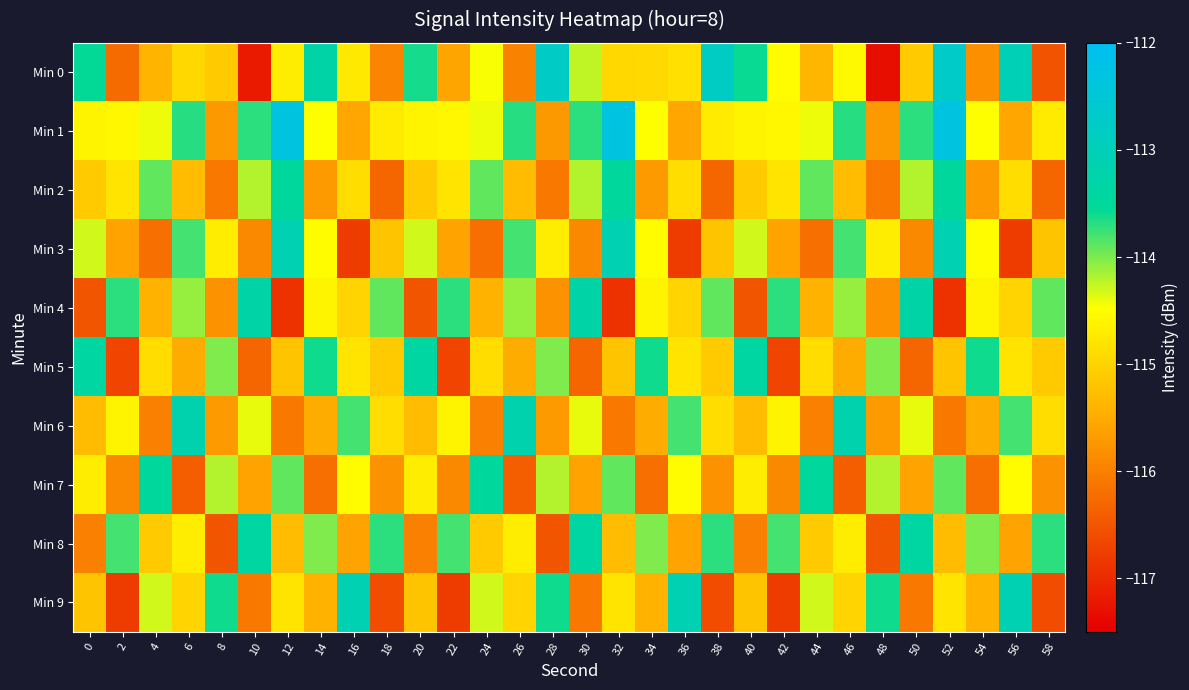

Reading right to left, what are all the values shown in this chart?

Min 0: 58=-116.5	56=-113.1	54=-115.8	52=-112.7	50=-115.1	48=-117.3	46=-114.6	44=-115.4	42=-114.5	40=-113.6	38=-112.8	36=-114.8	34=-114.9	32=-115.0	30=-114.3	28=-112.8	26=-116.0	24=-114.5	22=-115.6	20=-113.6	18=-115.9	16=-114.7	14=-113.3	12=-114.7	10=-117.2	8=-115.1	6=-115.0	4=-115.4	2=-116.2	0=-113.6
Min 1: 58=-114.7	56=-115.6	54=-114.5	52=-112.3	50=-113.7	48=-115.7	46=-113.7	44=-114.4	42=-114.6	40=-114.6	38=-114.7	36=-115.6	34=-114.5	32=-112.3	30=-113.7	28=-115.7	26=-113.7	24=-114.4	22=-114.6	20=-114.6	18=-114.7	16=-115.6	14=-114.5	12=-112.3	10=-113.7	8=-115.7	6=-113.7	4=-114.4	2=-114.6	0=-114.6
Min 2: 58=-116.3	56=-114.9	54=-115.7	52=-113.5	50=-114.2	48=-116.1	46=-115.3	44=-113.9	42=-114.8	40=-115.1	38=-116.3	36=-114.9	34=-115.7	32=-113.5	30=-114.2	28=-116.1	26=-115.3	24=-113.9	22=-114.8	20=-115.1	18=-116.3	16=-114.9	14=-115.7	12=-113.5	10=-114.2	8=-116.1	6=-115.3	4=-113.9	2=-114.8	0=-115.1
Min 3: 58=-115.2	56=-116.8	54=-114.5	52=-113.1	50=-115.9	48=-114.7	46=-113.8	44=-116.2	42=-115.6	40=-114.3	38=-115.2	36=-116.8	34=-114.5	32=-113.1	30=-115.9	28=-114.7	26=-113.8	24=-116.2	22=-115.6	20=-114.3	18=-115.2	16=-116.8	14=-114.5	12=-113.1	10=-115.9	8=-114.7	6=-113.8	4=-116.2	2=-115.6	0=-114.3
Min 4: 58=-113.9	56=-115.0	54=-114.6	52=-116.9	50=-113.3	48=-115.8	46=-114.1	44=-115.4	42=-113.7	40=-116.5	38=-113.9	36=-115.0	34=-114.6	32=-116.9	30=-113.3	28=-115.8	26=-114.1	24=-115.4	22=-113.7	20=-116.5	18=-113.9	16=-115.0	14=-114.6	12=-116.9	10=-113.3	8=-115.8	6=-114.1	4=-115.4	2=-113.7	0=-116.5
Min 5: 58=-115.1	56=-114.8	54=-113.6	52=-115.2	50=-116.3	48=-114.0	46=-115.5	44=-114.9	42=-116.7	40=-113.4	38=-115.1	36=-114.8	34=-113.6	32=-115.2	30=-116.3	28=-114.0	26=-115.5	24=-114.9	22=-116.7	20=-113.4	18=-115.1	16=-114.8	14=-113.6	12=-115.2	10=-116.3	8=-114.0	6=-115.5	4=-114.9	2=-116.7	0=-113.4
Min 6: 58=-114.9	56=-113.8	54=-115.5	52=-116.1	50=-114.4	48=-115.7	46=-113.2	44=-116.0	42=-114.6	40=-115.3	38=-114.9	36=-113.8	34=-115.5	32=-116.1	30=-114.4	28=-115.7	26=-113.2	24=-116.0	22=-114.6	20=-115.3	18=-114.9	16=-113.8	14=-115.5	12=-116.1	10=-114.4	8=-115.7	6=-113.2	4=-116.0	2=-114.6	0=-115.3
Min 7: 58=-115.8	56=-114.5	54=-116.2	52=-113.9	50=-115.6	48=-114.2	46=-116.4	44=-113.5	42=-115.9	40=-114.7	38=-115.8	36=-114.5	34=-116.2	32=-113.9	30=-115.6	28=-114.2	26=-116.4	24=-113.5	22=-115.9	20=-114.7	18=-115.8	16=-114.5	14=-116.2	12=-113.9	10=-115.6	8=-114.2	6=-116.4	4=-113.5	2=-115.9	0=-114.7
Min 8: 58=-113.7	56=-115.6	54=-114.0	52=-115.3	50=-113.4	48=-116.5	46=-114.7	44=-115.1	42=-113.8	40=-116.0	38=-113.7	36=-115.6	34=-114.0	32=-115.3	30=-113.4	28=-116.5	26=-114.7	24=-115.1	22=-113.8	20=-116.0	18=-113.7	16=-115.6	14=-114.0	12=-115.3	10=-113.4	8=-116.5	6=-114.7	4=-115.1	2=-113.8	0=-116.0
Min 9: 58=-116.6	56=-113.1	54=-115.4	52=-114.8	50=-116.1	48=-113.6	46=-115.0	44=-114.3	42=-116.8	40=-115.2	38=-116.6	36=-113.1	34=-115.4	32=-114.8	30=-116.1	28=-113.6	26=-115.0	24=-114.3	22=-116.8	20=-115.2	18=-116.6	16=-113.1	14=-115.4	12=-114.8	10=-116.1	8=-113.6	6=-115.0	4=-114.3	2=-116.8	0=-115.2